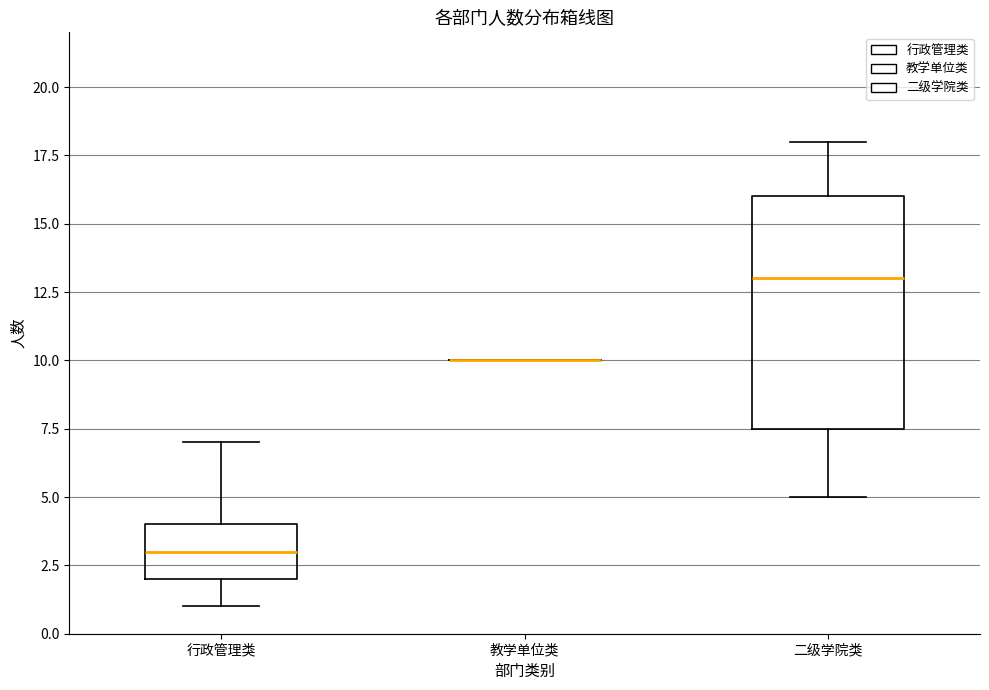

Reading left to right, read every box against the y-axis: the position of its median line, the range the box covers, and the ends of its whiskers. The values are not printed on the chart, so give them approximately, as read against the axis.

行政管理类: median 3.0, box 2.0 to 4.0, whiskers 1.0 to 7.0
教学单位类: box collapsed to a line at 10.0, whiskers 10.0 to 10.0
二级学院类: median 13.0, box 7.5 to 16.0, whiskers 5.0 to 18.0